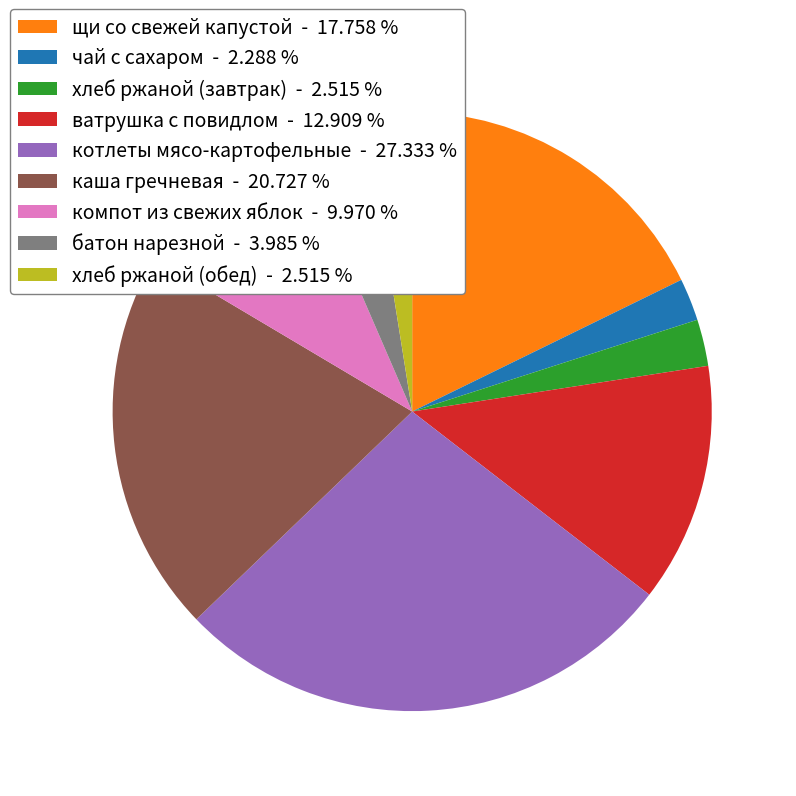

Is there any slice that represents more than half of the pie?

No